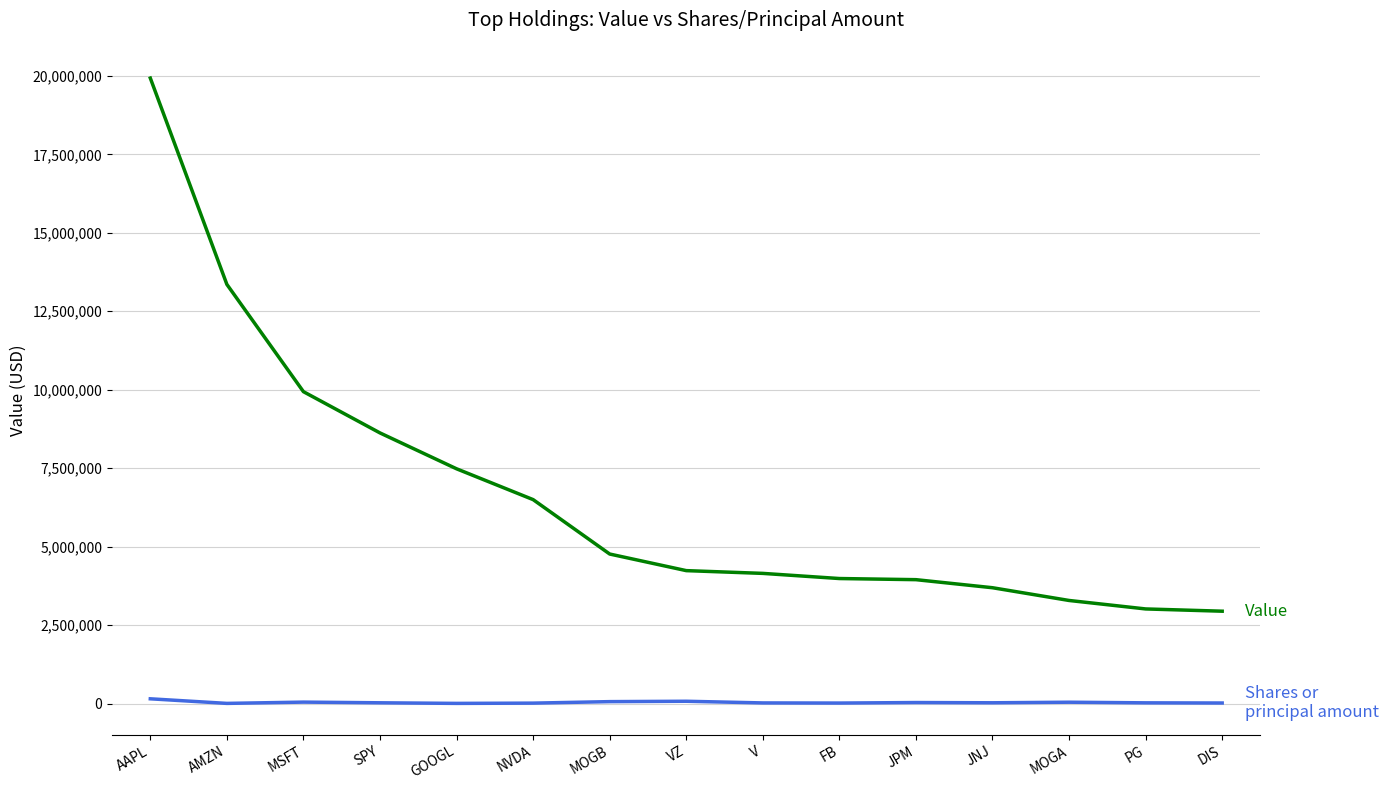

Which category has the highest value across all series?

AAPL